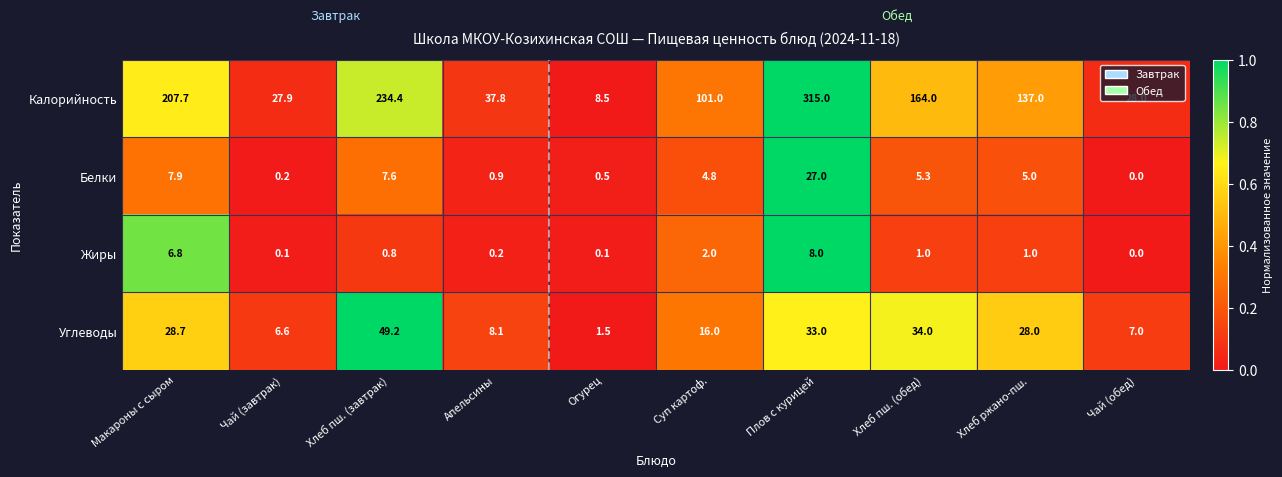

Rank the categories by Углеводы value from lowest to highest.

Огурец, Чай (завтрак), Чай (обед), Апельсины, Суп картоф., Хлеб ржано-пш., Макароны с сыром, Плов с курицей, Хлеб пш. (обед), Хлеб пш. (завтрак)